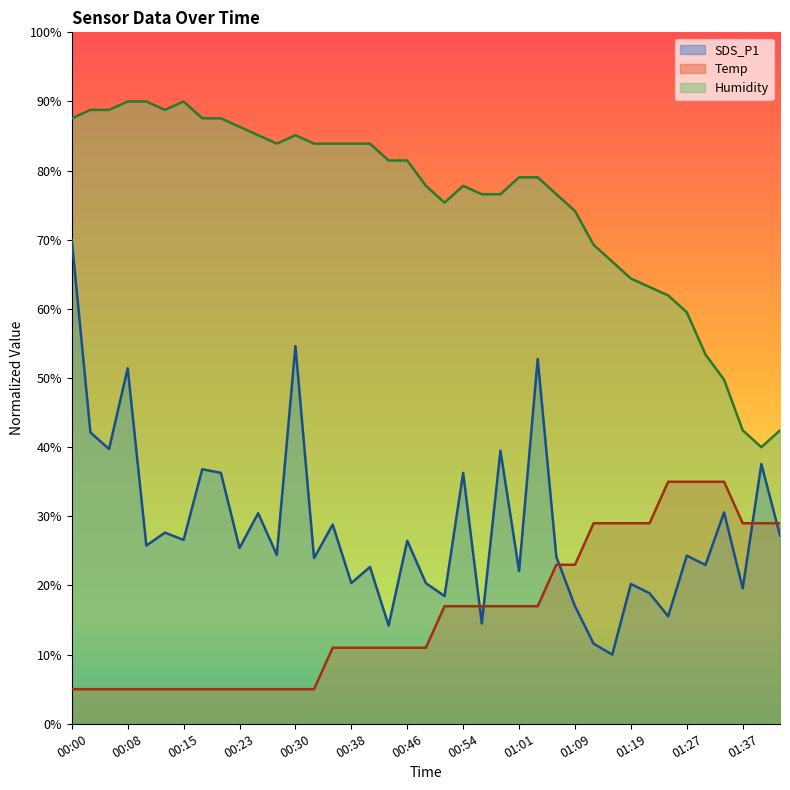

What is the total value across all series at 17?

106.7